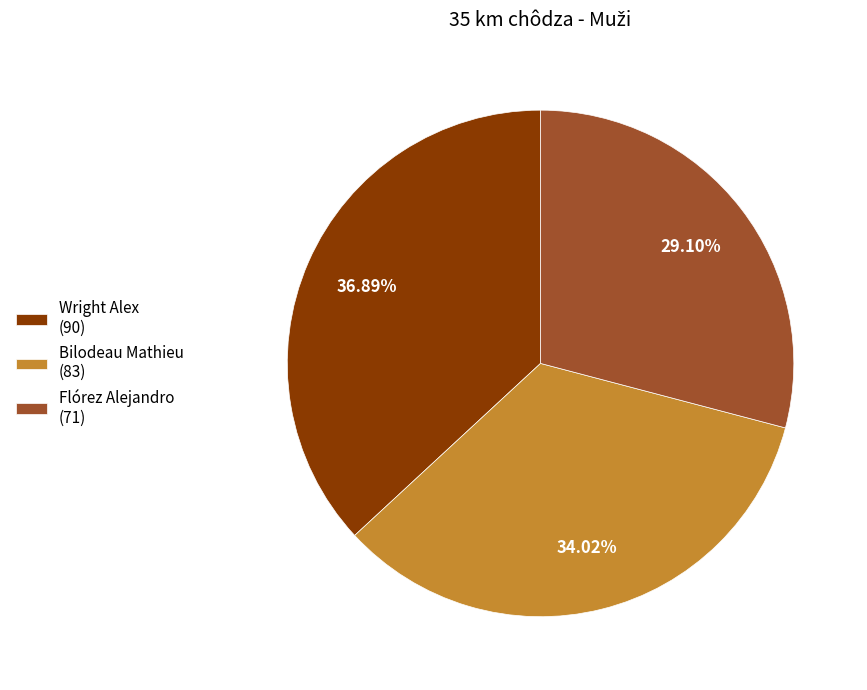

Which slice is the largest?

Wright Alex